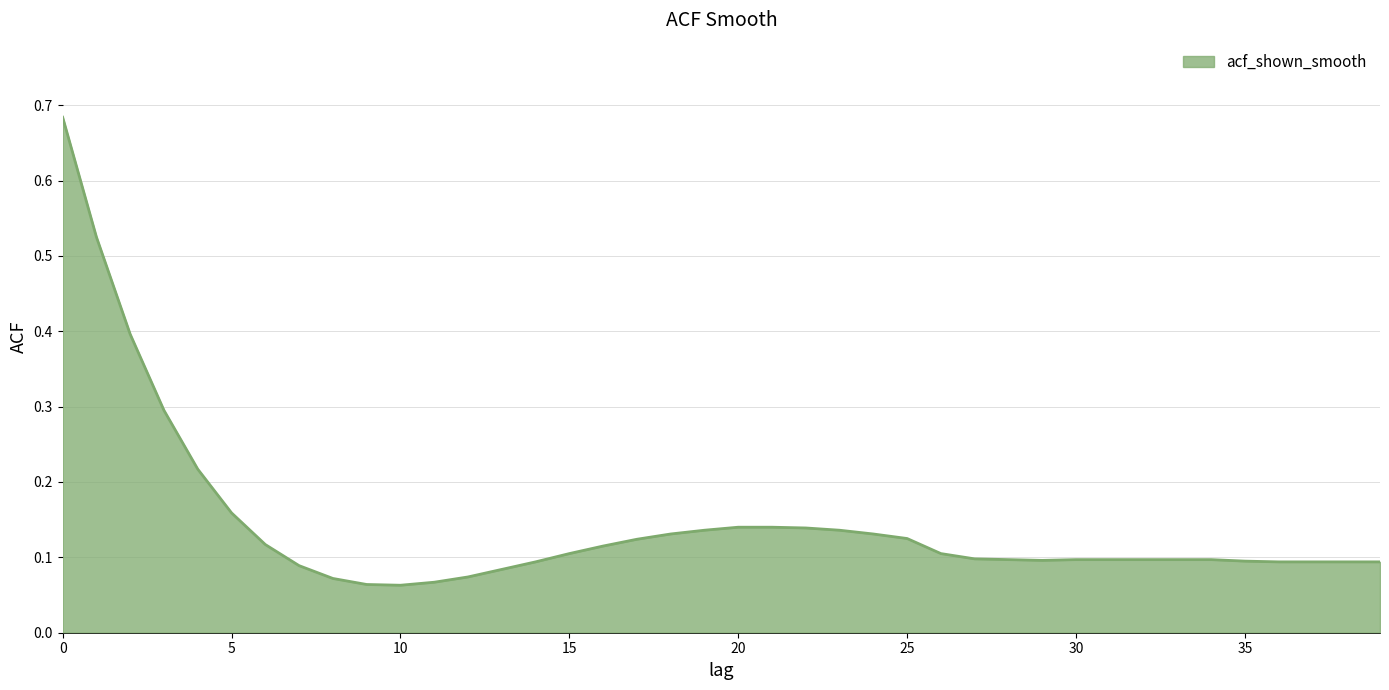

What is the minimum value shown in the chart?

0.1